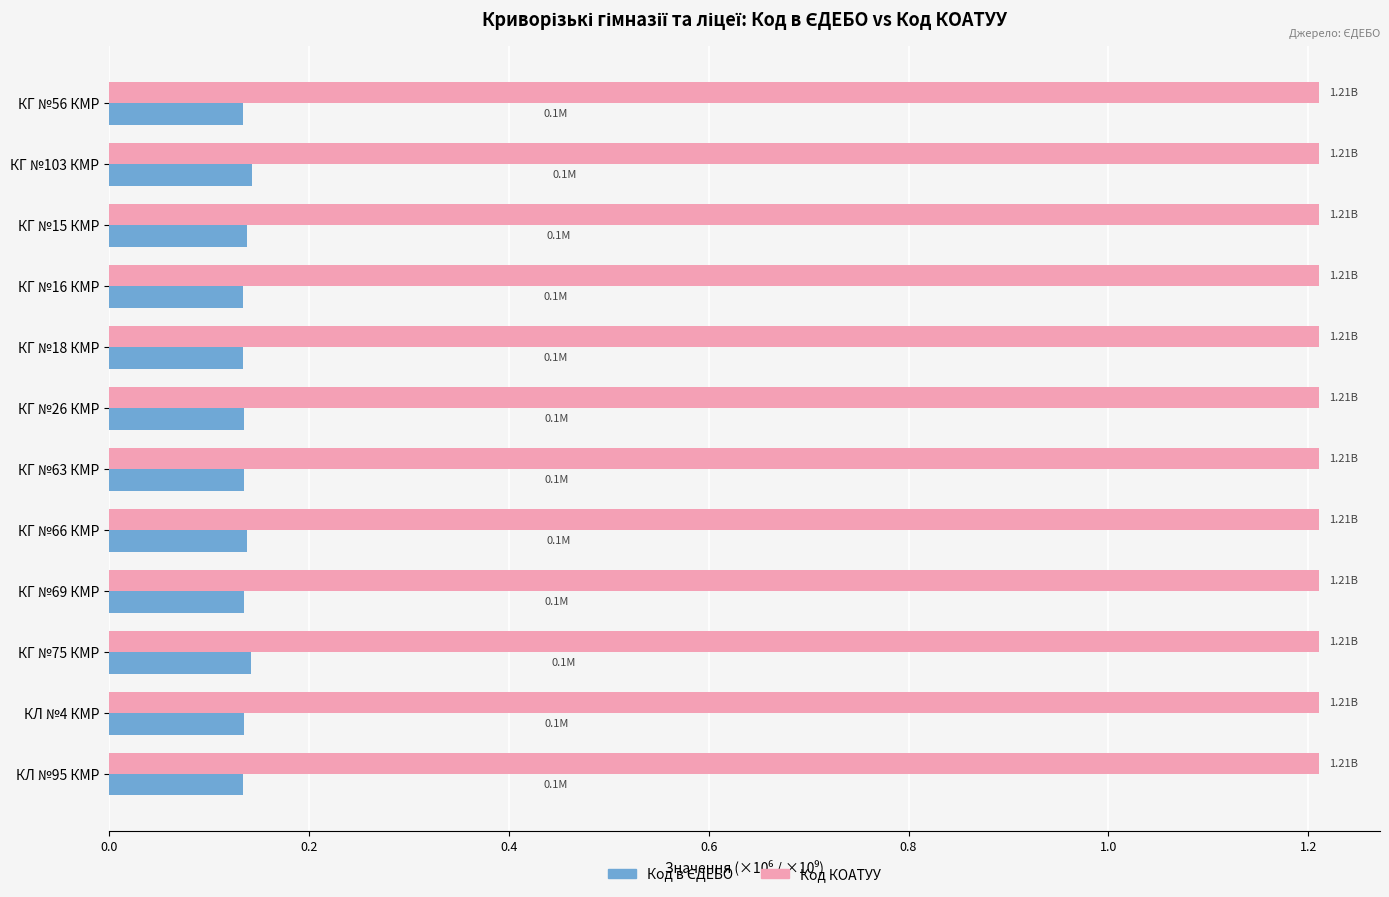

What is the total value across all series at КГ №103 КМР?

1.4